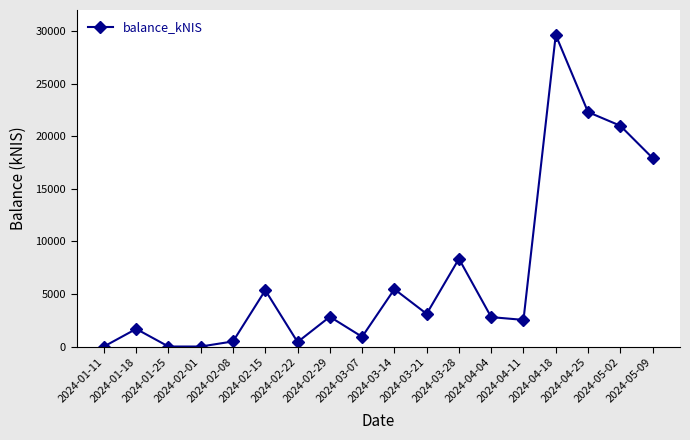

True or false: the data has more than 0 interior local peaks.

True